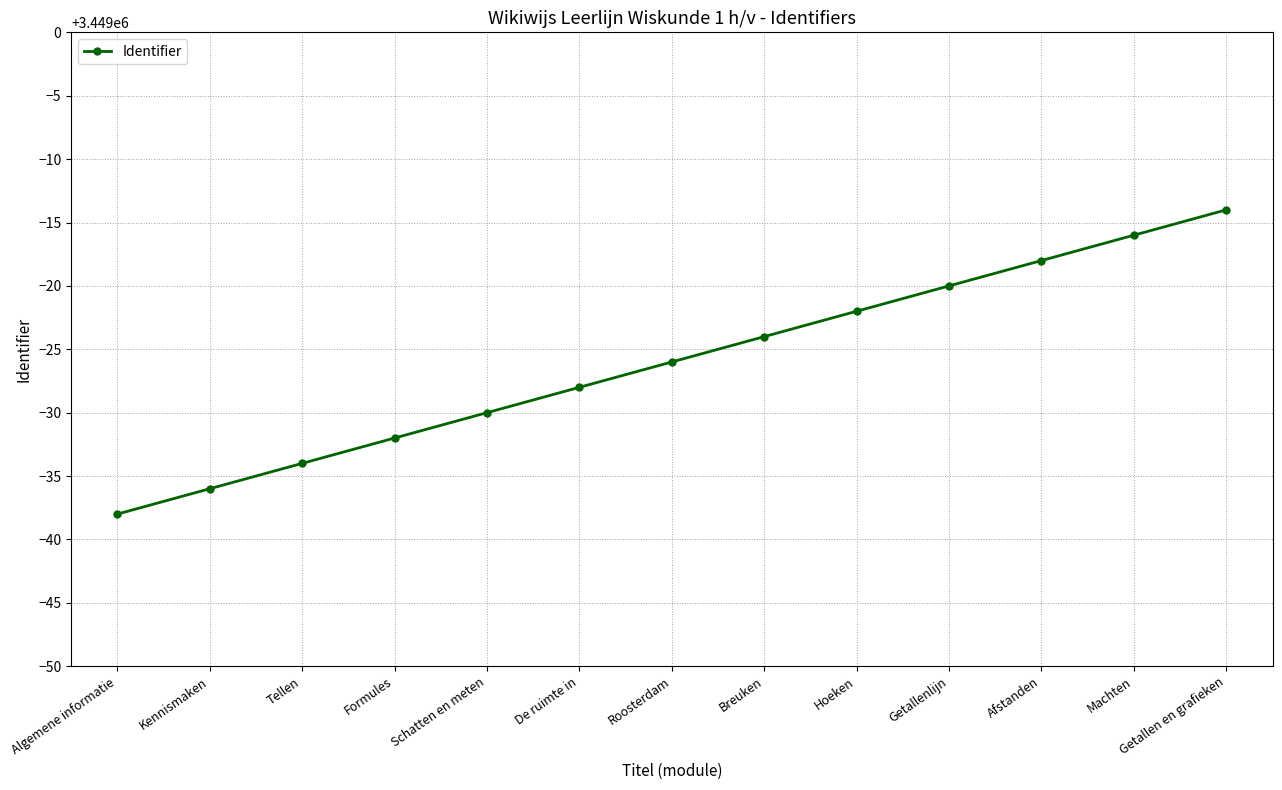

The chart shows a value of 1282857 at Tellen. True or false?

False